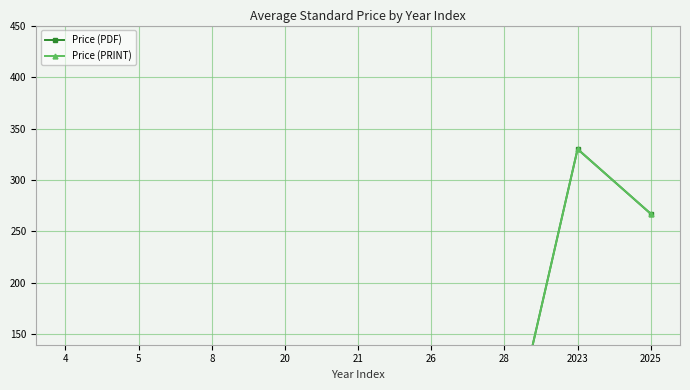

What is the maximum value shown in the chart?

330.0